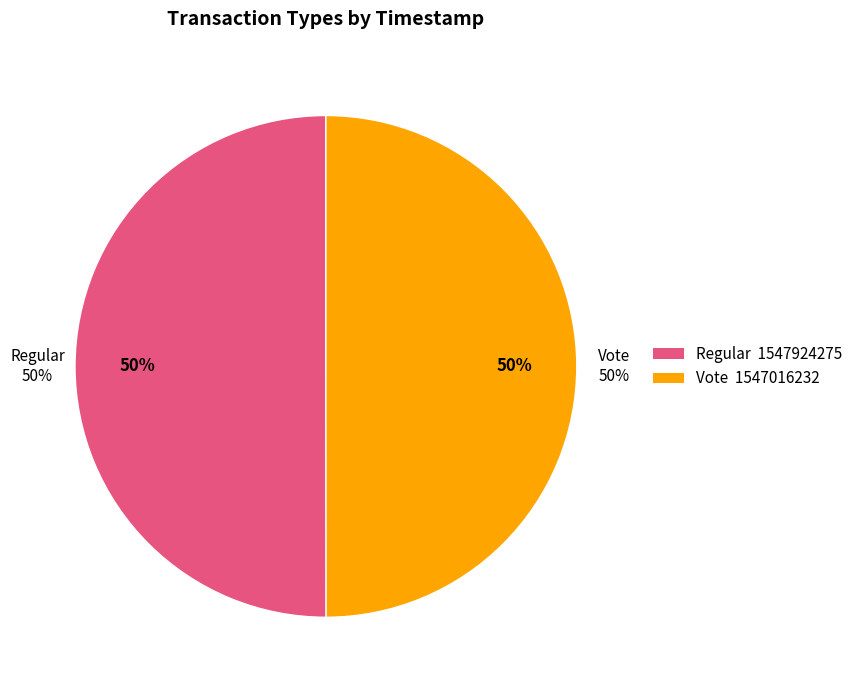

The Regular slice represents 50% of the pie. True or false?

True